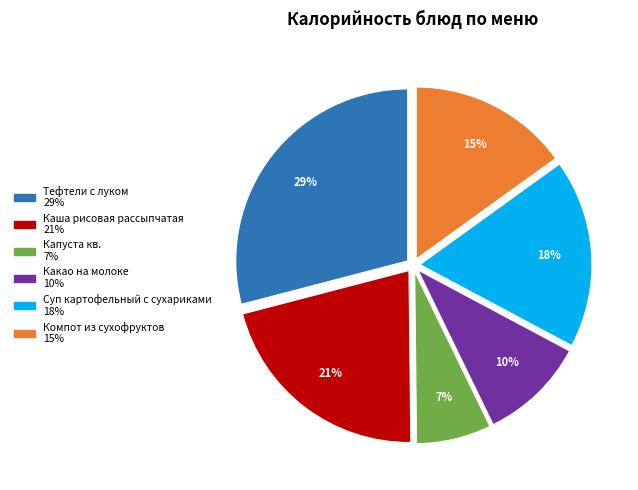

Between Капуста кв. and Суп картофельный с сухариками, which is larger?

Суп картофельный с сухариками